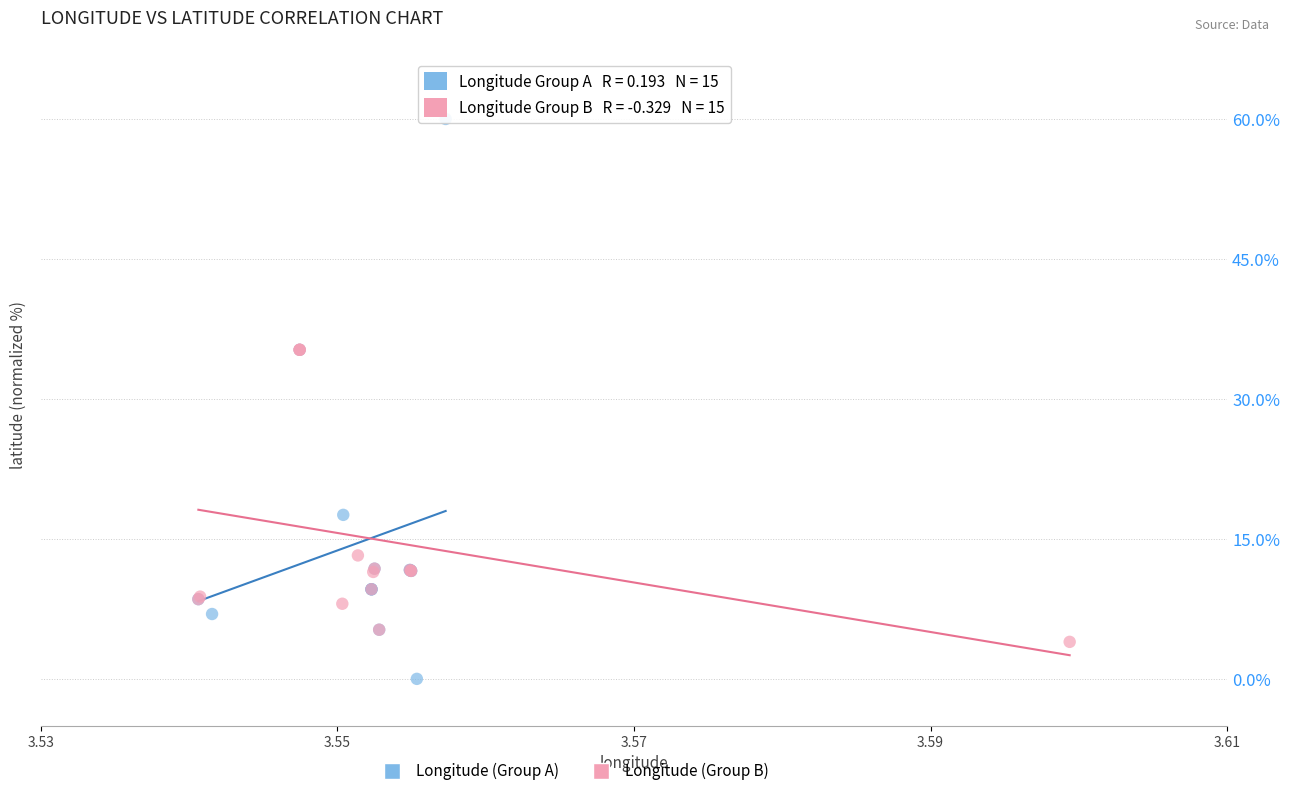

Which series reaches the minimum Y coordinate?

Longitude (Group A)